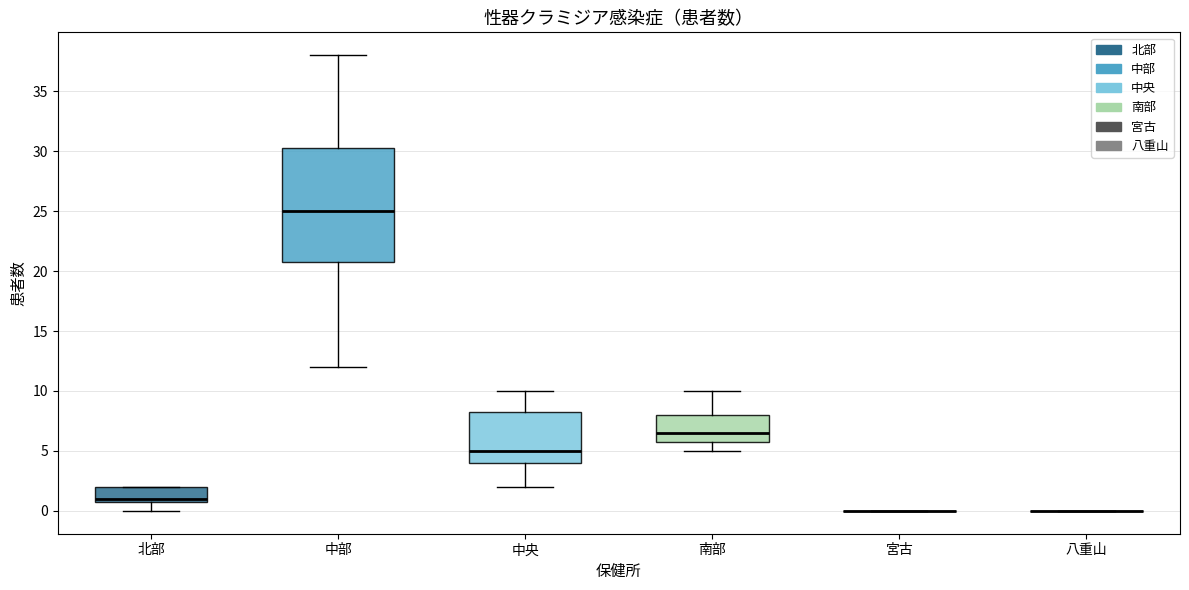

Reading left to right, read every box against the y-axis: the position of its median line, the range the box covers, and the ends of its whiskers. The values are not printed on the chart, so give them approximately, as read against the axis.

北部: median 1.0 (just above the box's lower edge), box 1.0 to 2.0, whiskers 0.0 to 2.0
中部: median 25.0, box 21.0 to 30.5, whiskers 12.0 to 38.0
中央: median 5.0, box 4.0 to 8.5, whiskers 2.0 to 10.0
南部: median 6.5, box 6.0 to 8.0, whiskers 5.0 to 10.0
宮古: box collapsed to a line at 0.0, whiskers 0.0 to 0.0
八重山: box collapsed to a line at 0.0, whiskers 0.0 to 0.0